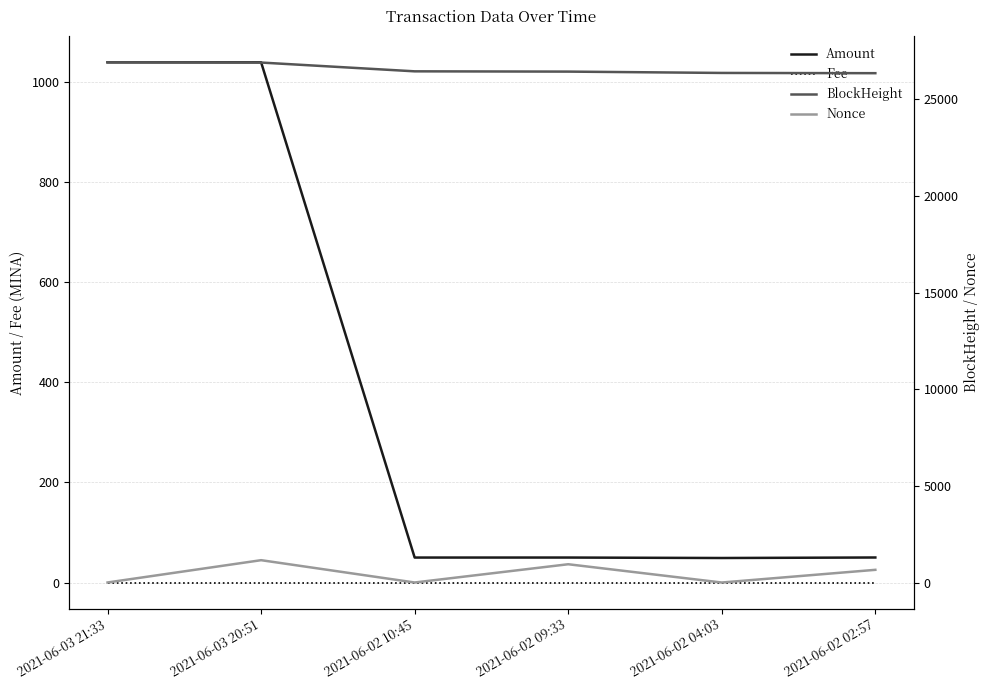

True or false: Fee and BlockHeight cross at least once.

False